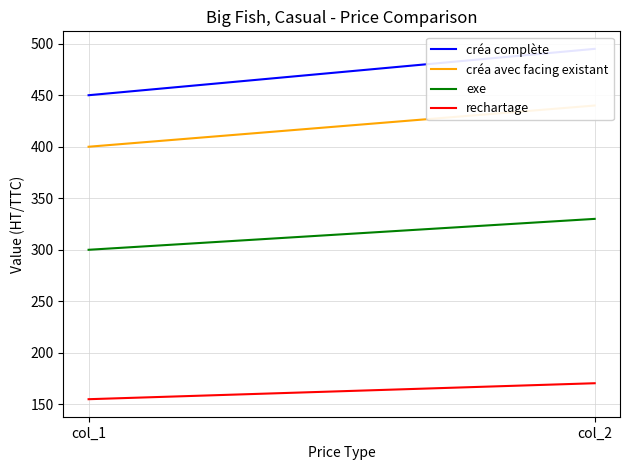

Rank the series by their average value, from highest to lowest.

créa complète, créa avec facing existant, exe, rechartage